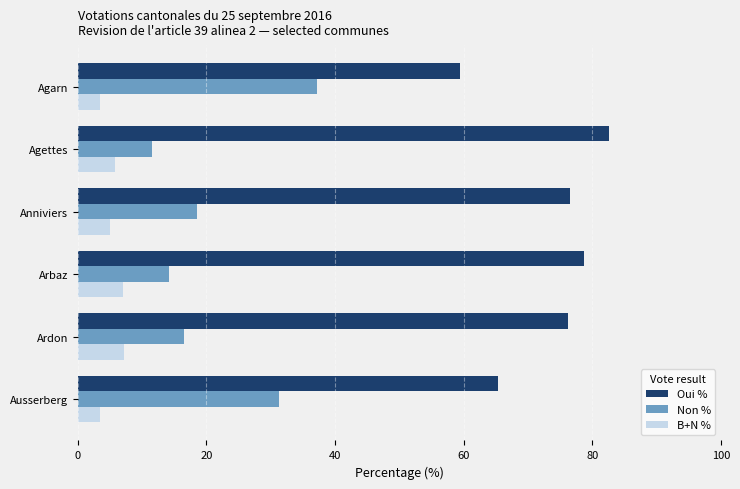

What is the average value of the Oui % series?

73.1